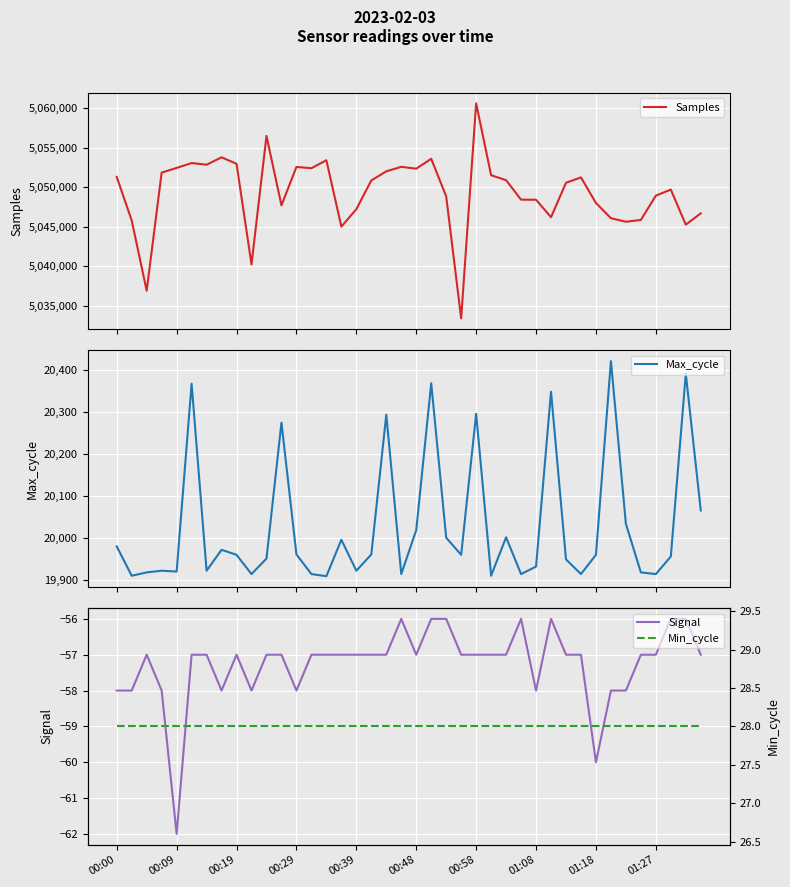

What are all the series names shown in the legend?

Samples, Max_cycle, Signal, Min_cycle